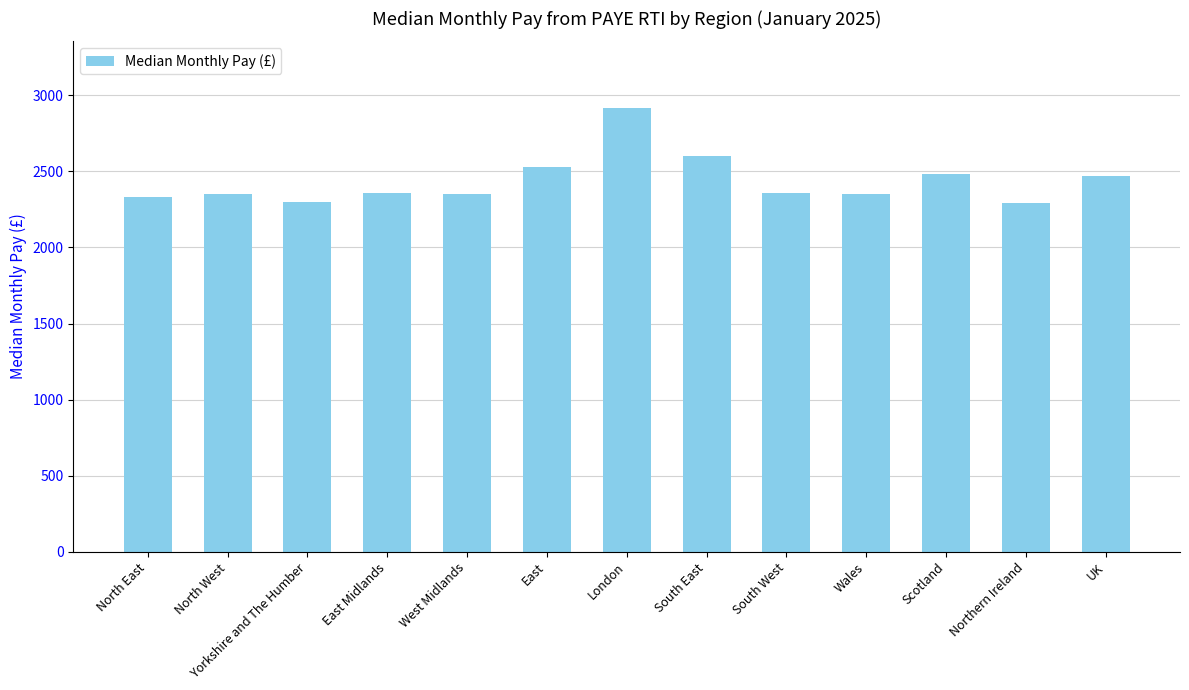

What is the difference between the values at South West and North West?

1